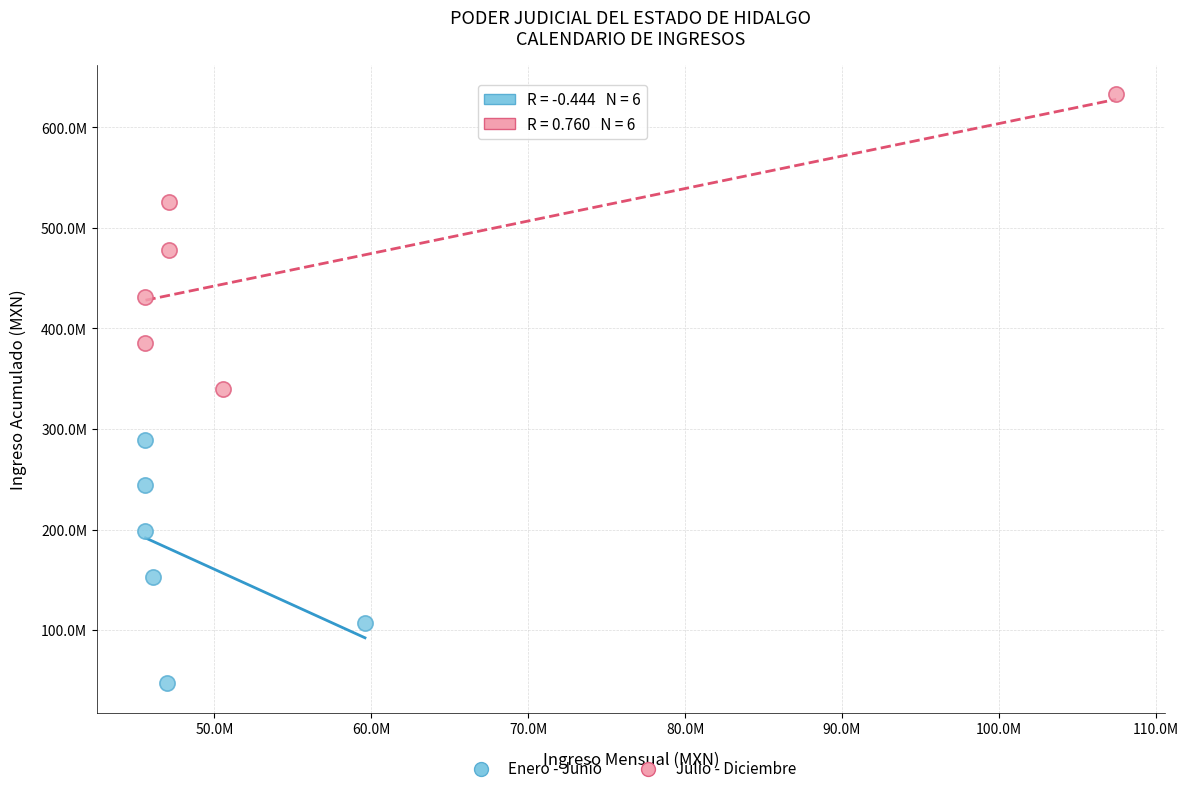

Which series reaches the maximum Y coordinate?

Julio - Diciembre